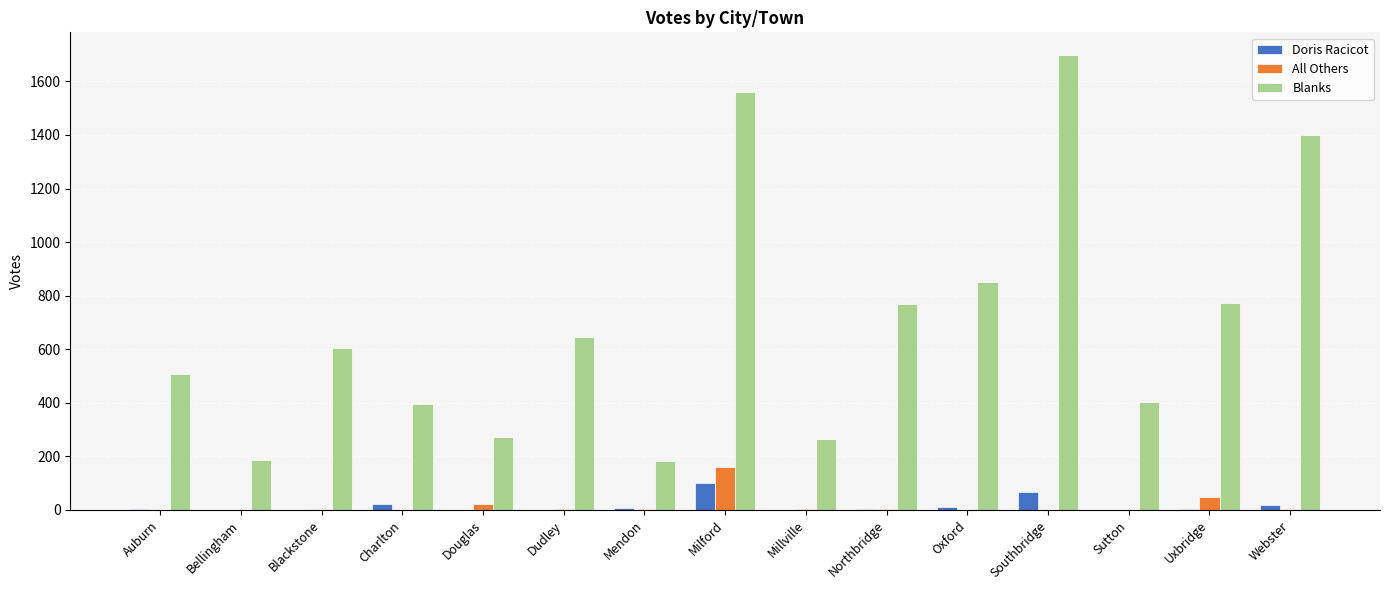

At which category is the sum across all series the highest?

Milford